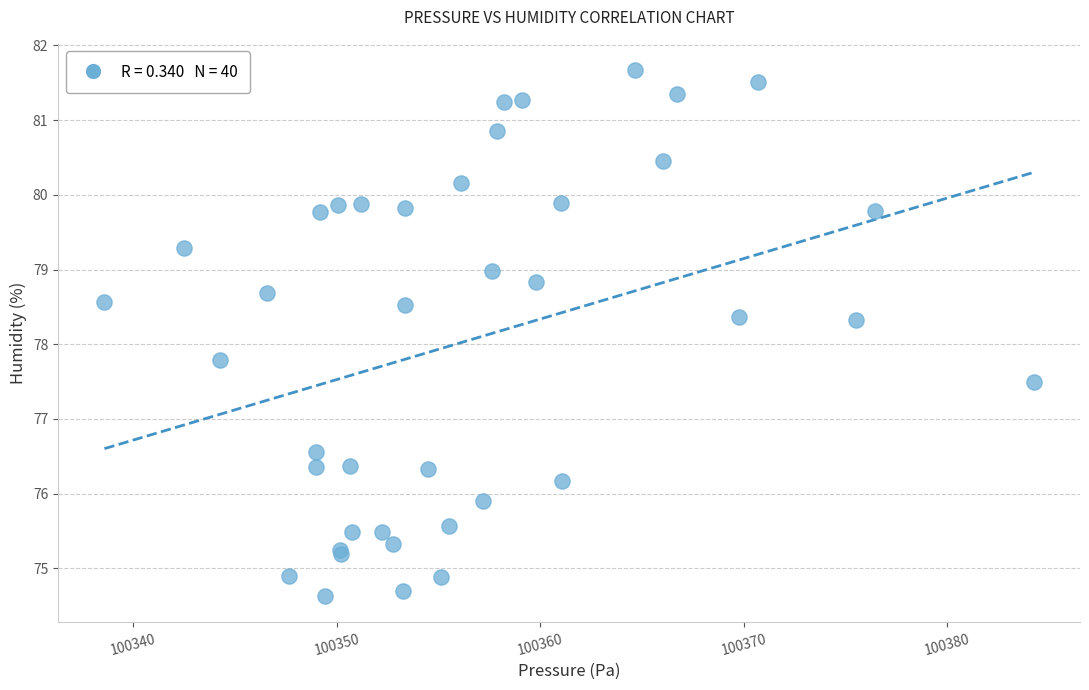

What Y value in the scatter plot is closest to 78?

77.8